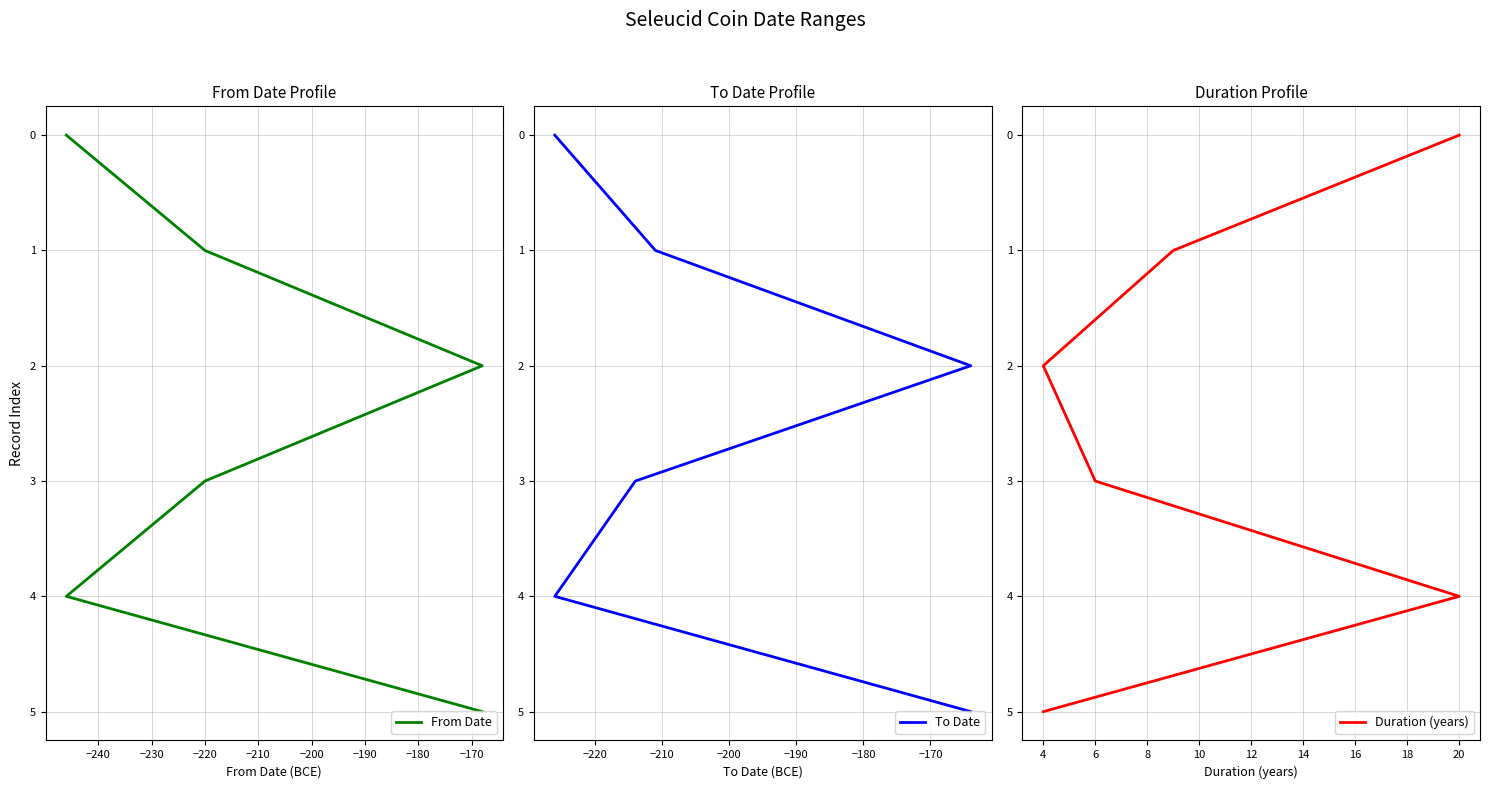

Does the chart have visible grid lines?

Yes